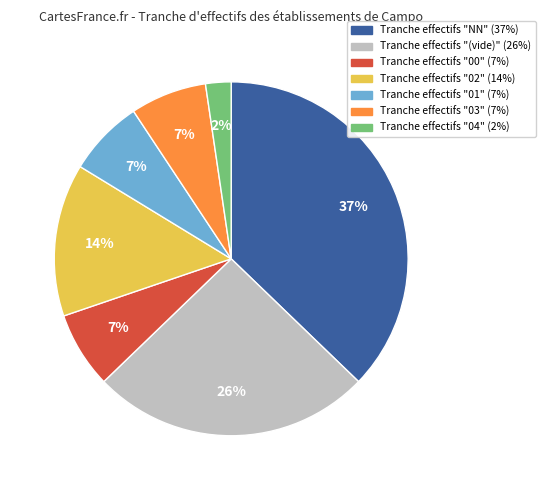

To the nearest percent, what is the average slice percentage?

14%